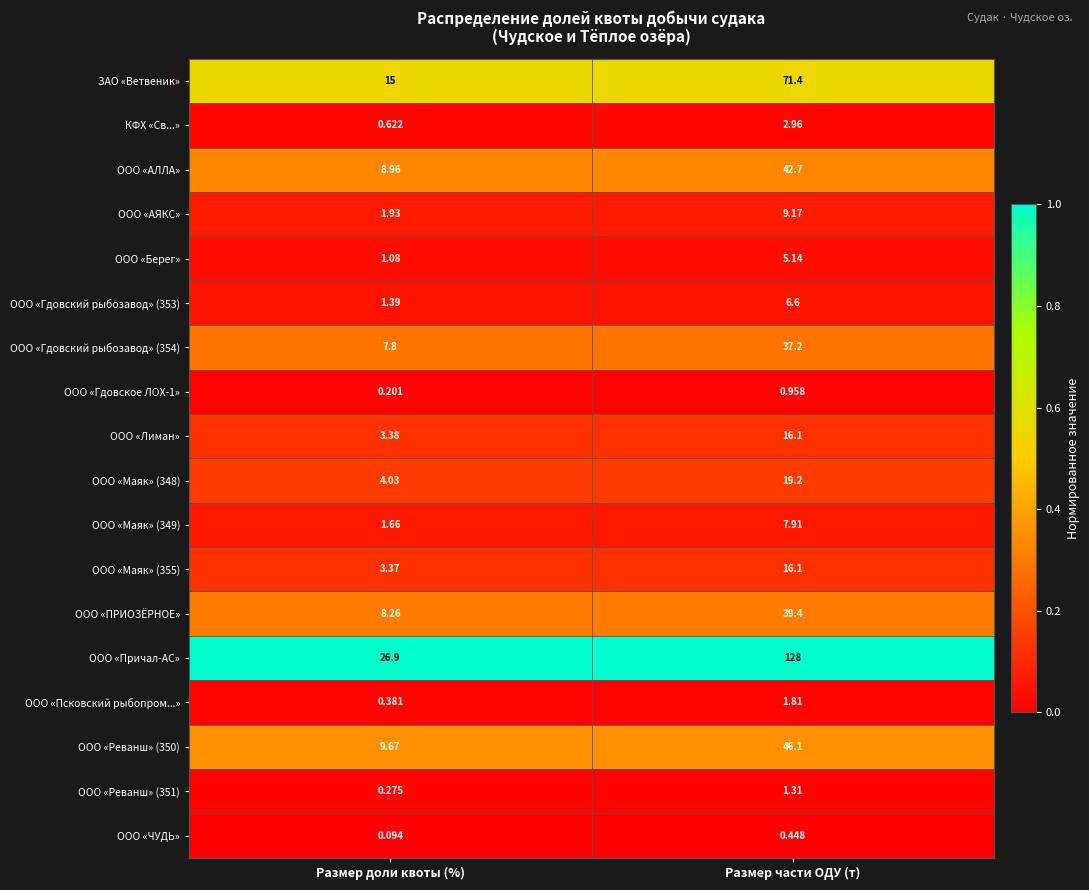

Which series changed the most between Размер доли квоты (%) and Размер части ОДУ (т)?

ООО «Причал-АС»